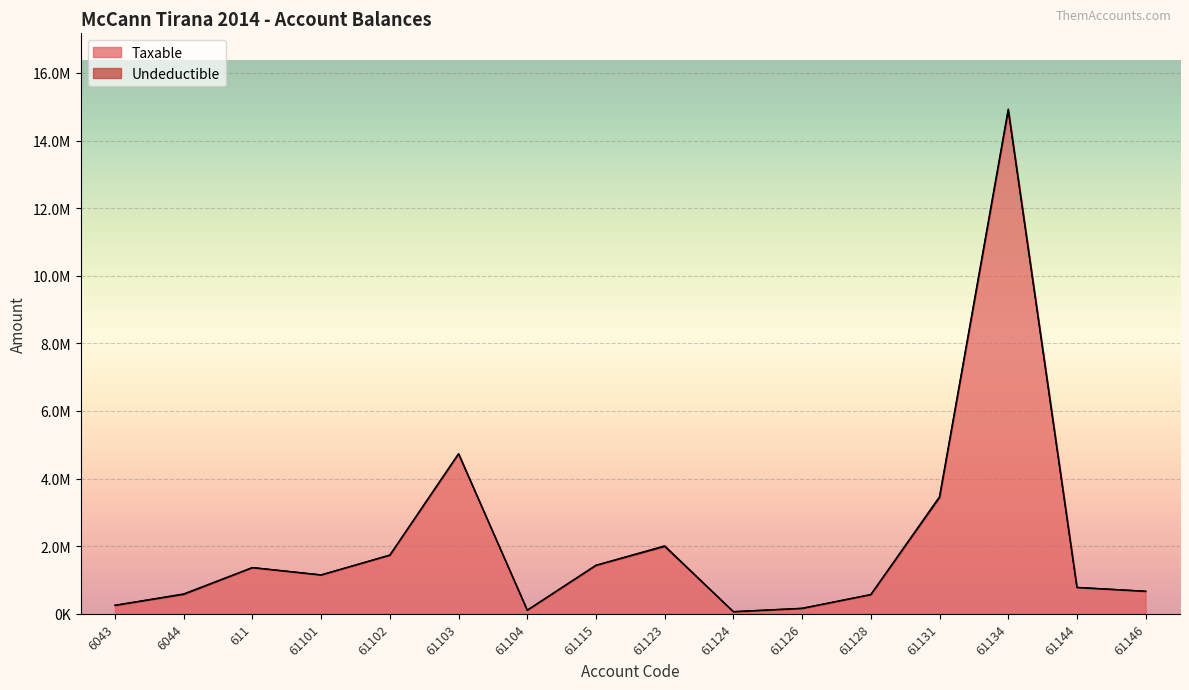

What is the label of the 4th point from the left?

61101